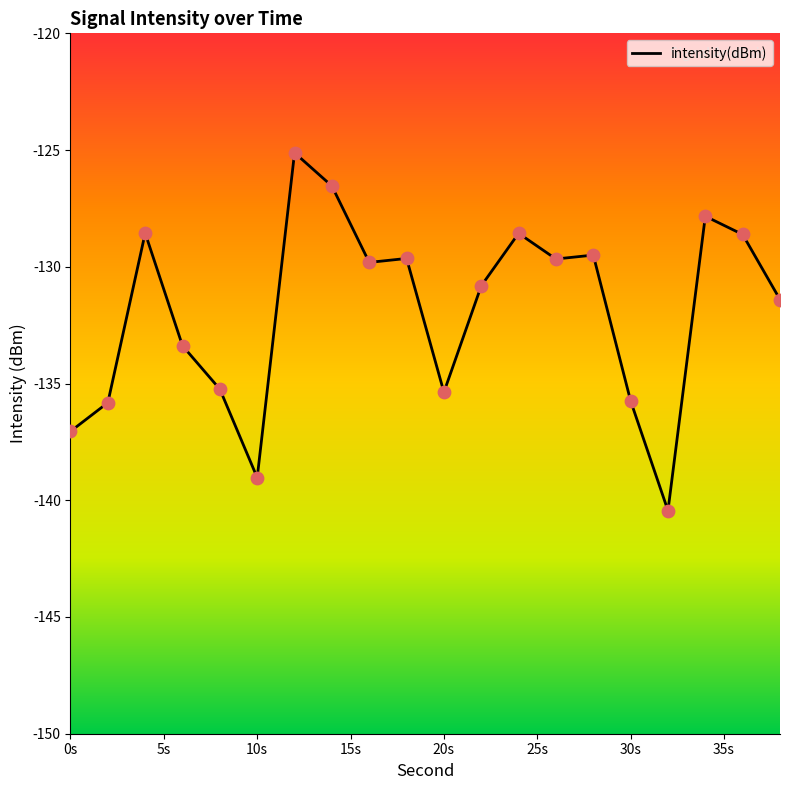

Which has a higher value, 10 or 38?

38